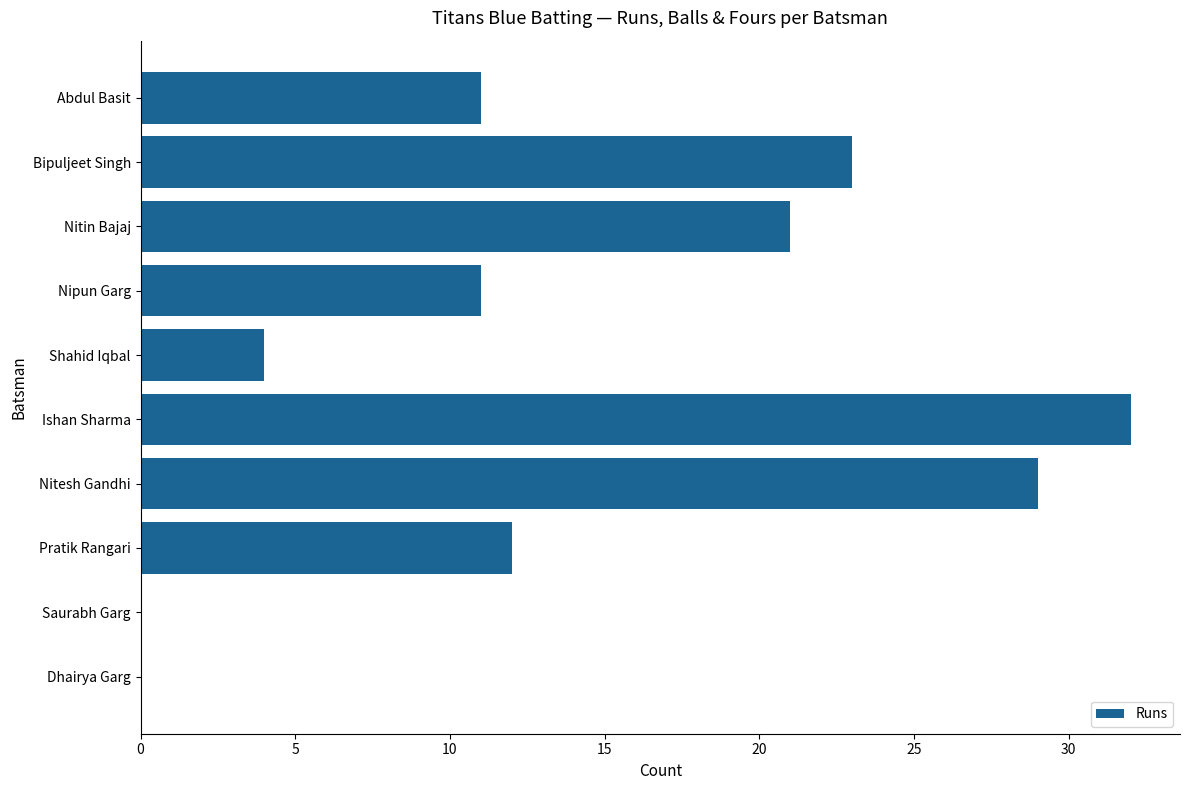

The value at Dhairya Garg is -15. True or false?

False